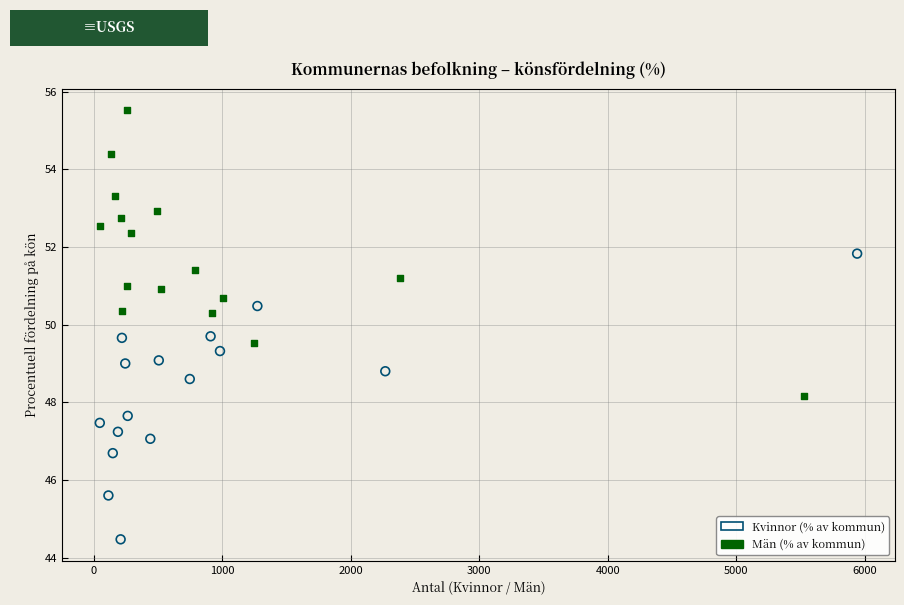

Which series reaches the maximum Y coordinate?

Män (% av kommun)